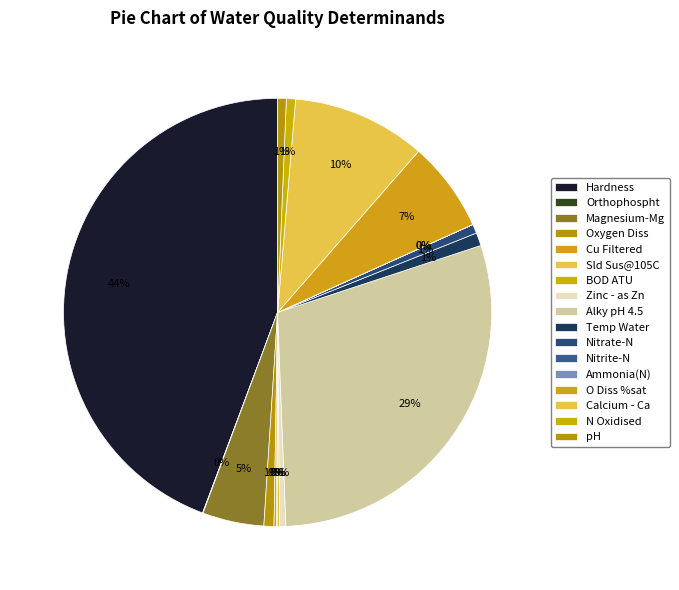

How much of the chart is everything except pH?

99.3%